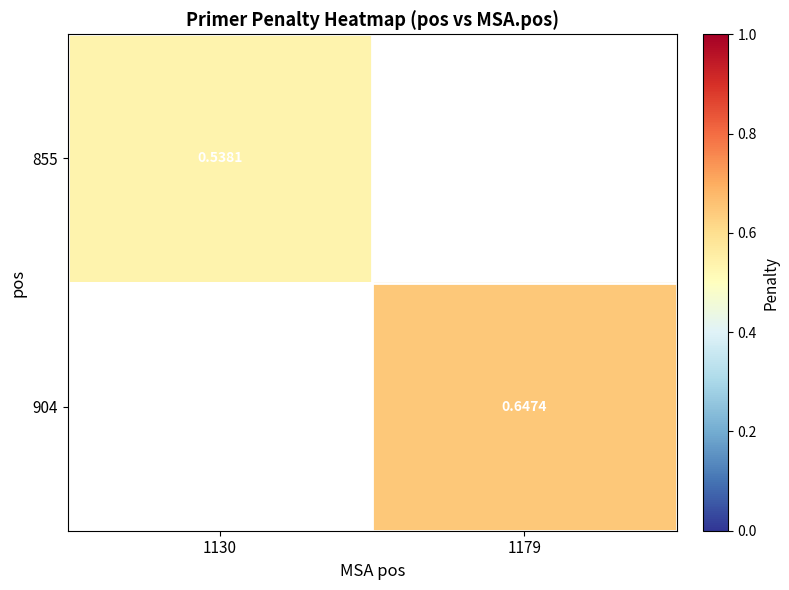

What is the minimum value for 855?

0.5